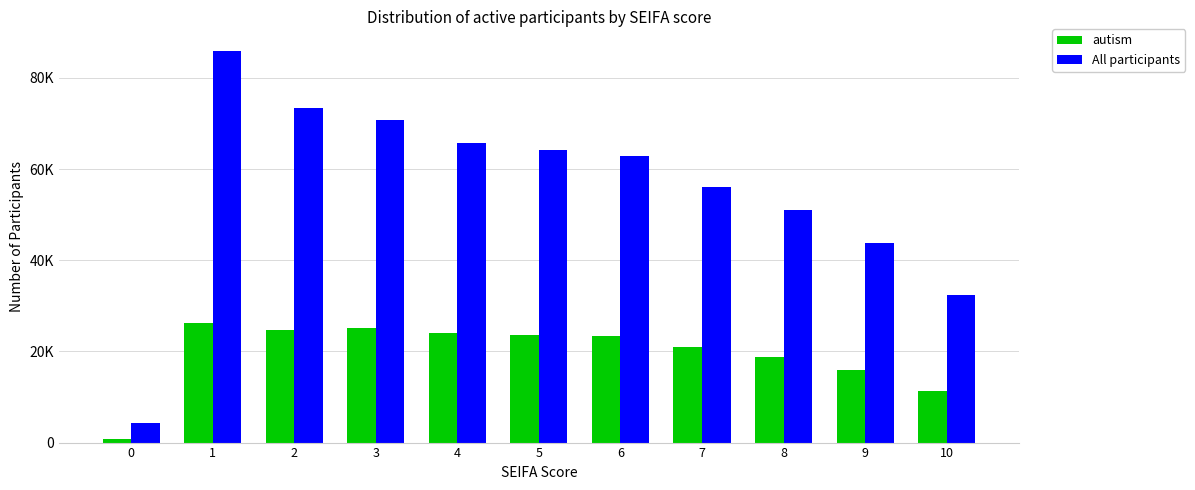

What is the approximate value of autism at 2?

24756